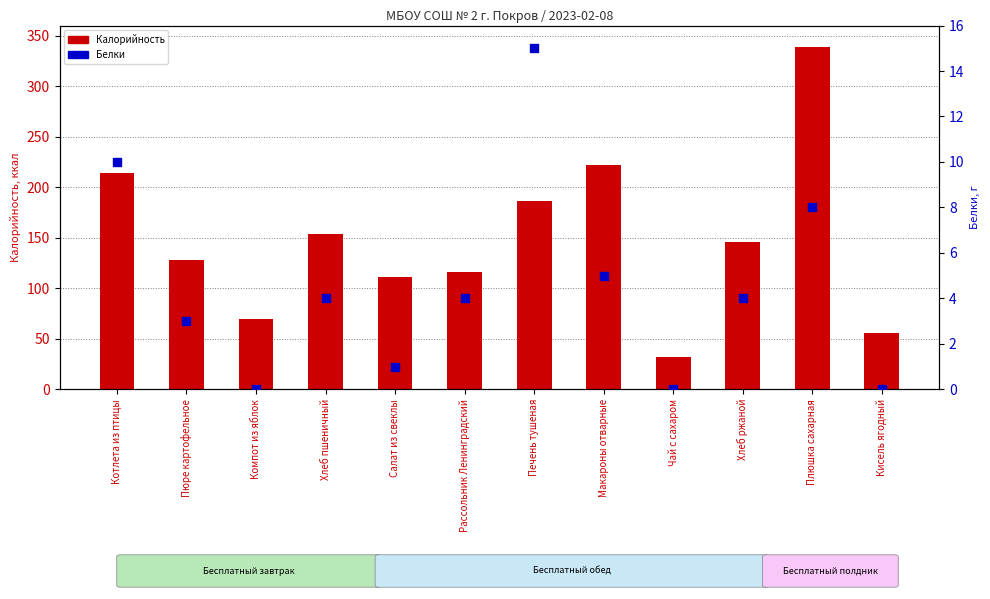

Which series reaches the minimum Y coordinate?

Белки